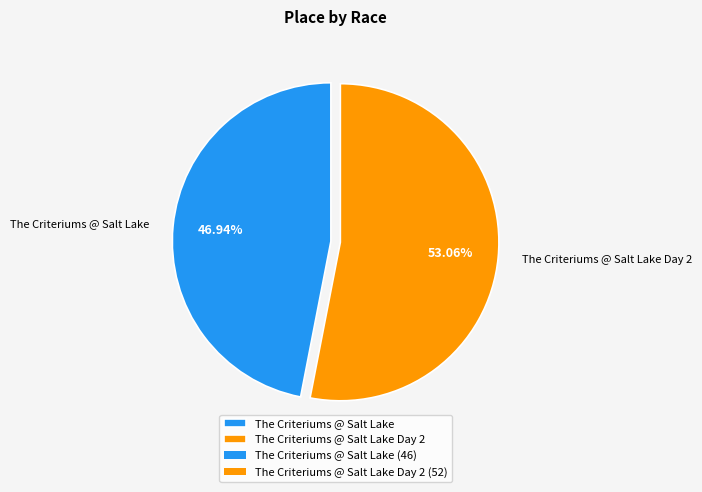

To the nearest percent, what is the difference between the largest and smallest slice percentages?

6%